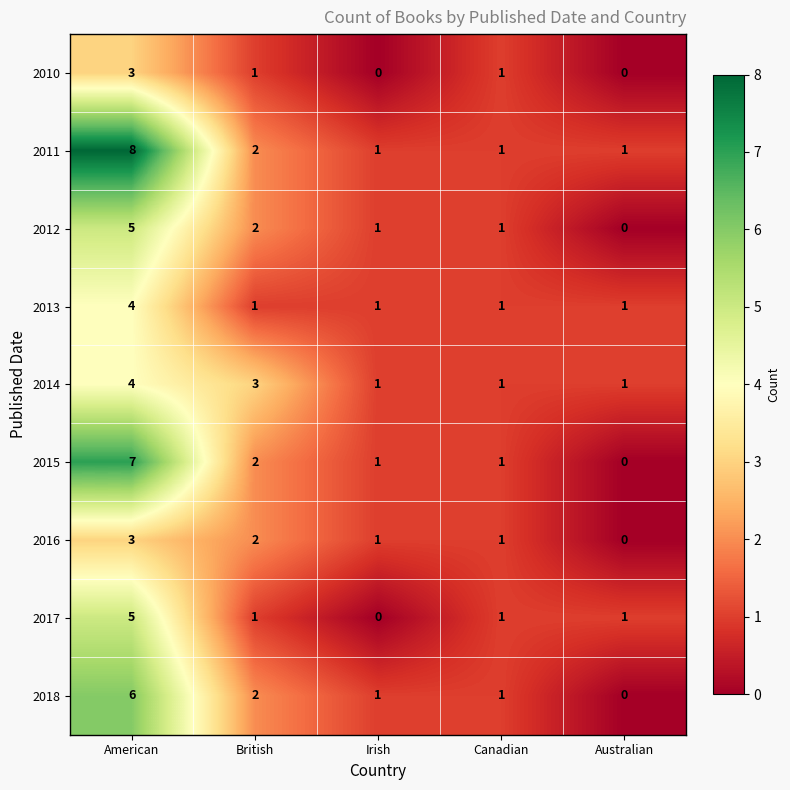

What is the sum of all 2017 values?

8